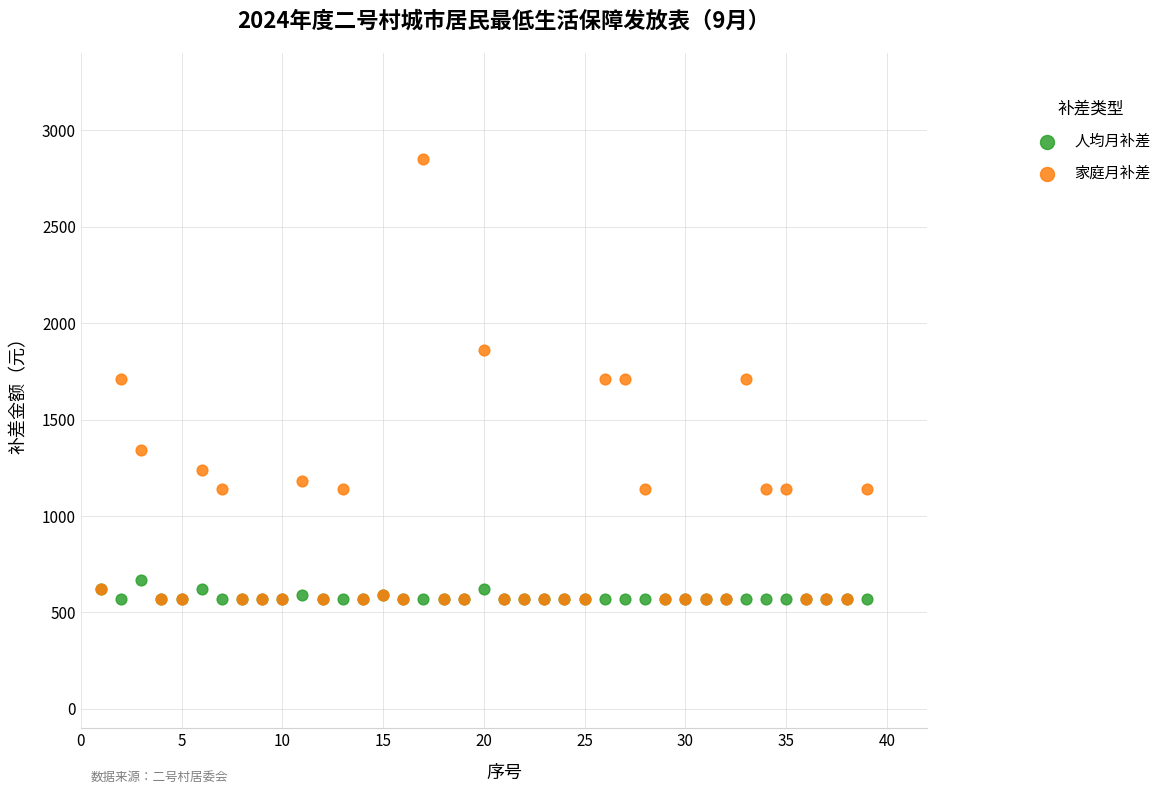

What are all the series names shown in the legend?

人均月补差, 家庭月补差